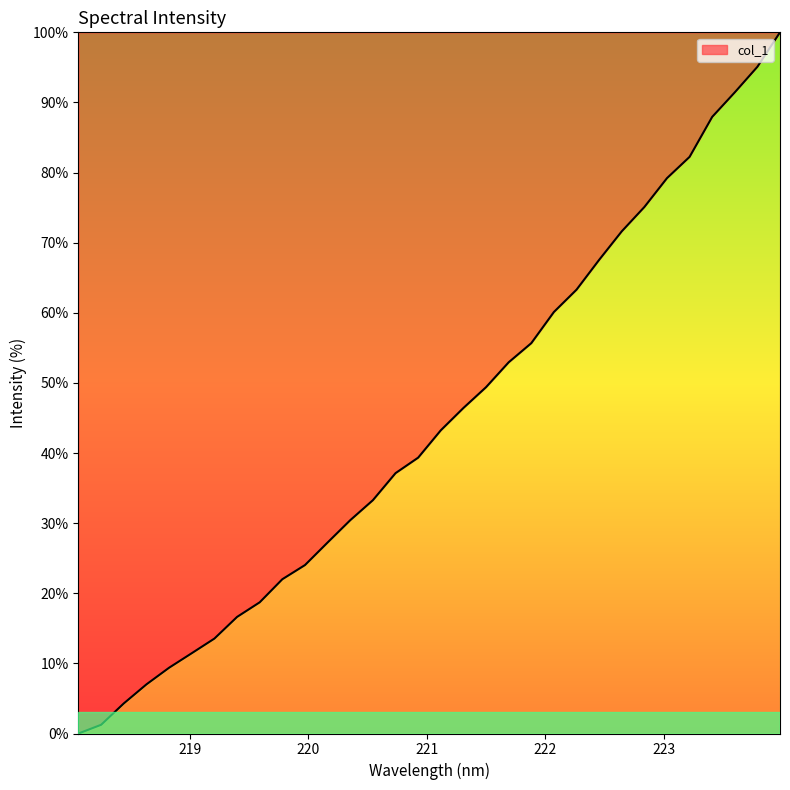

What is the difference between the maximum and minimum values?

100.0